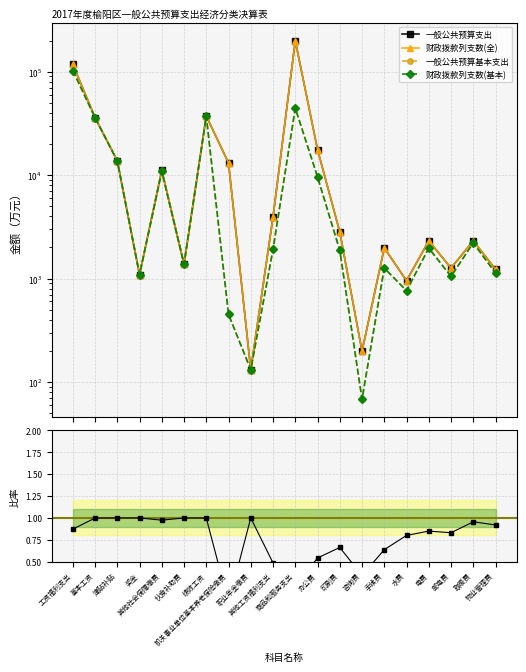

What is the approximate value of 财政拨款列支数(基本) at 其他工资福利支出?

1916.0